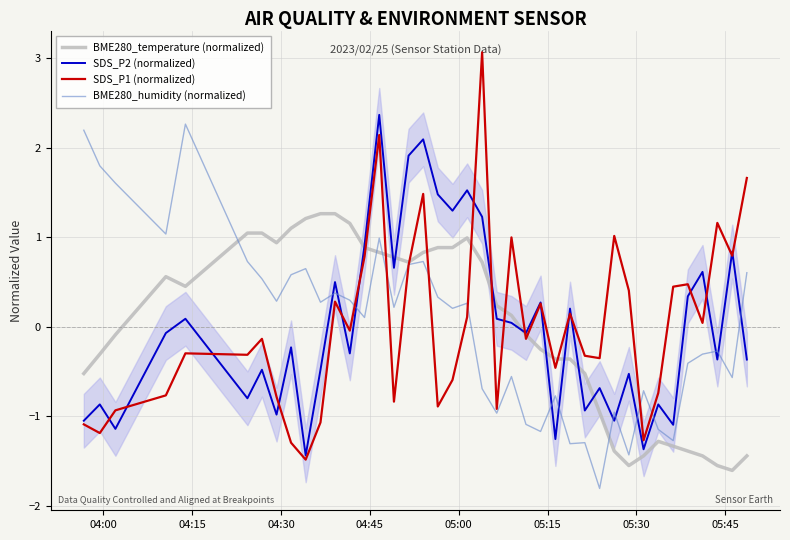

How many data points does each series have?

40